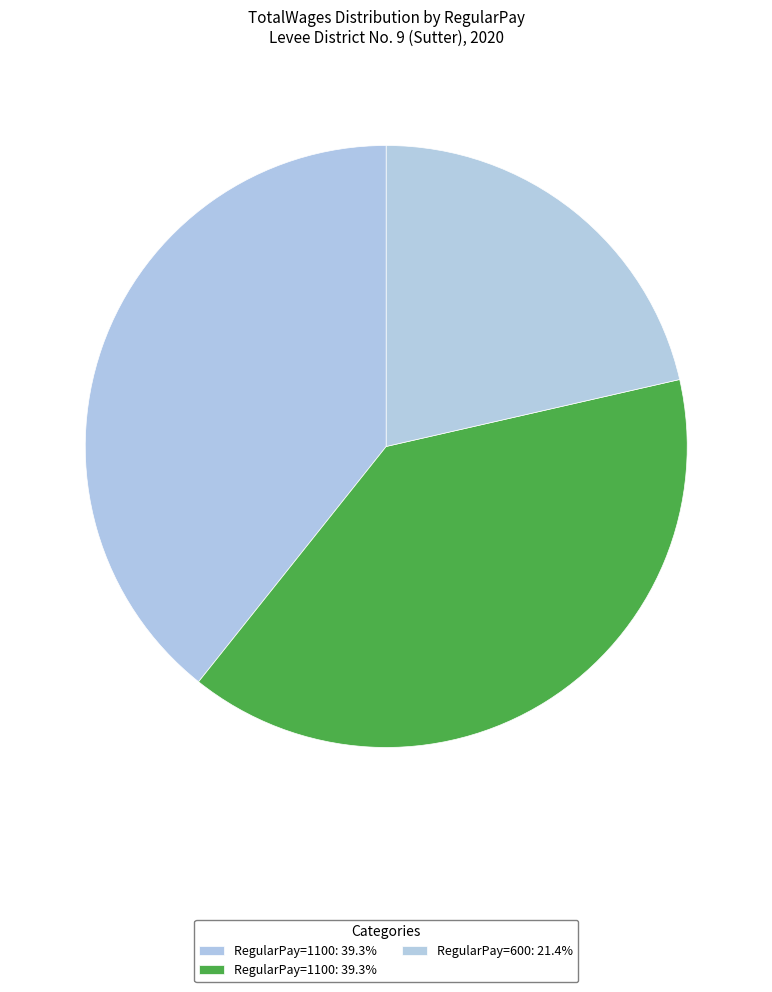

To the nearest percent, what is the average slice percentage?

33%